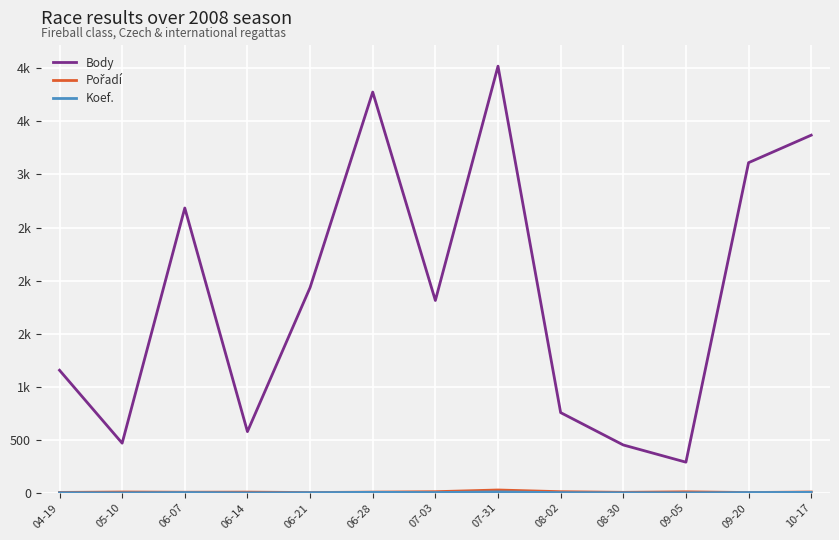

Does the chart display data point markers on the line(s)?

No